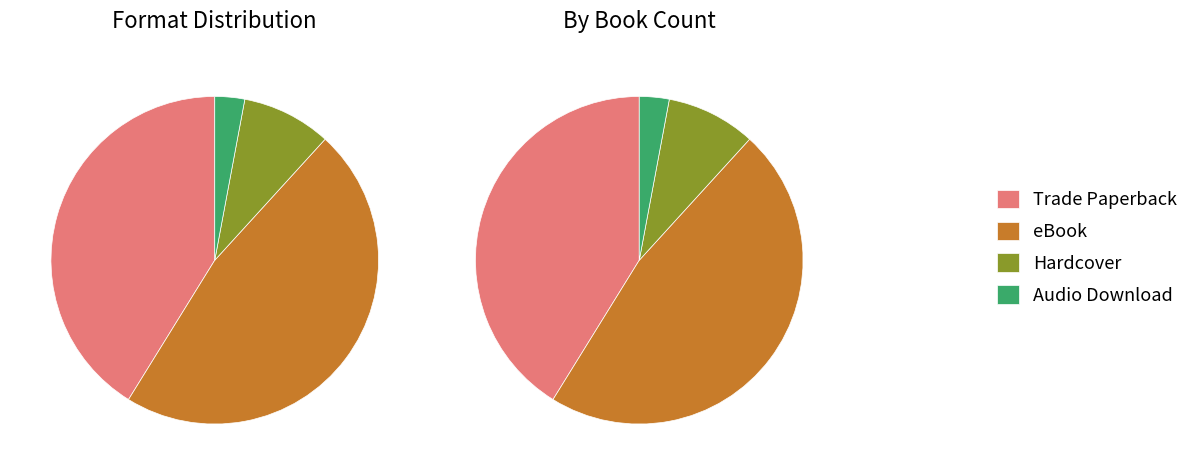

Approximately how many times larger is the value at eBook compared to Trade Paperback?

1.1